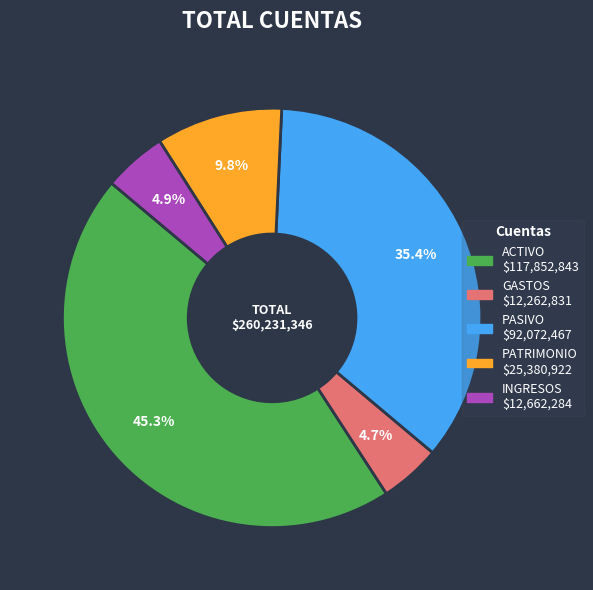

To the nearest percent, what is the difference between the largest and smallest slice percentages?

41%